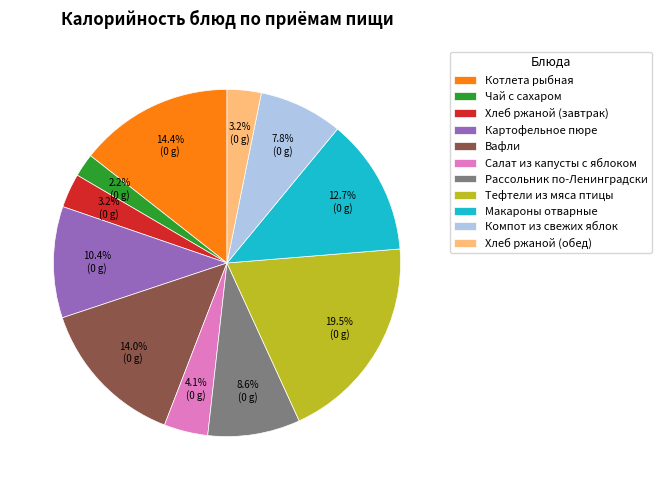

To the nearest percent, what is the average slice percentage?

9%